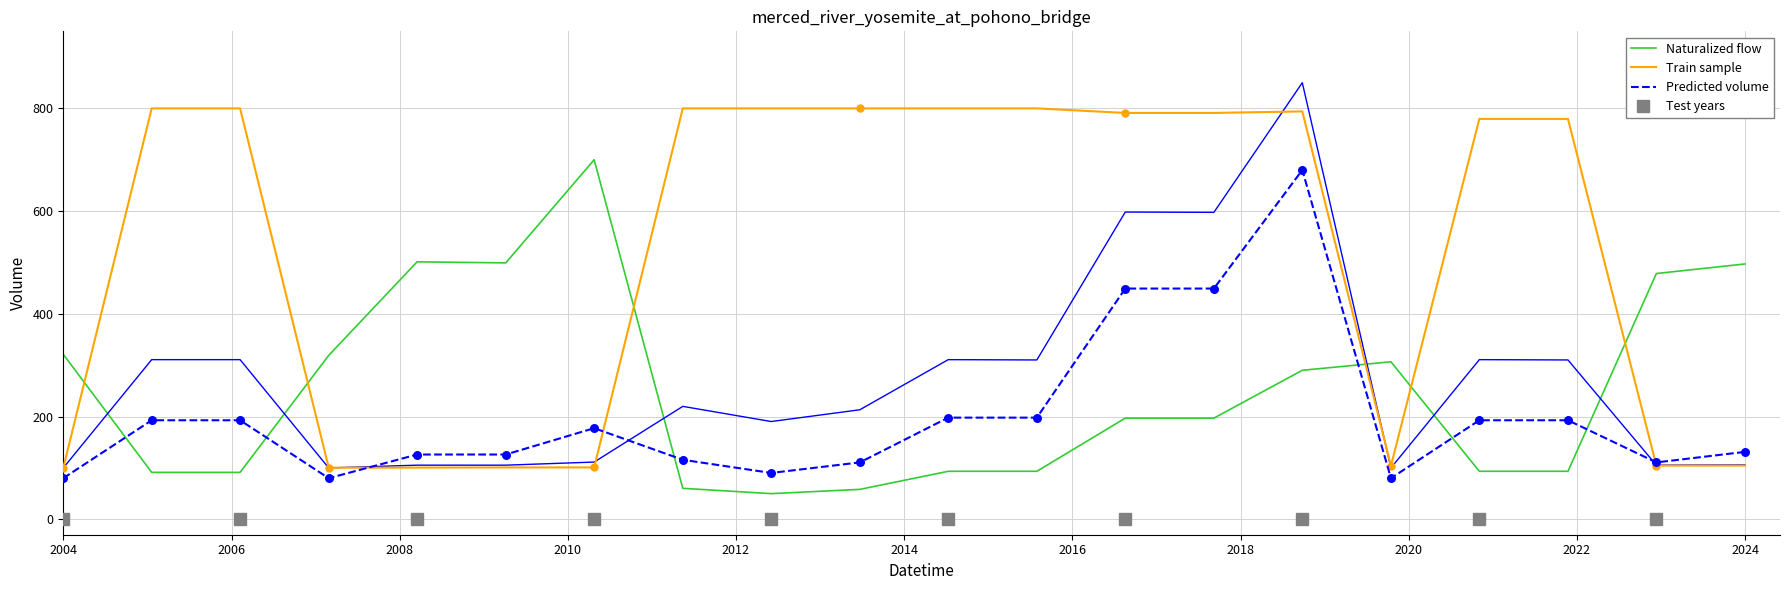

What is the minimum value for Naturalized flow?

50.0